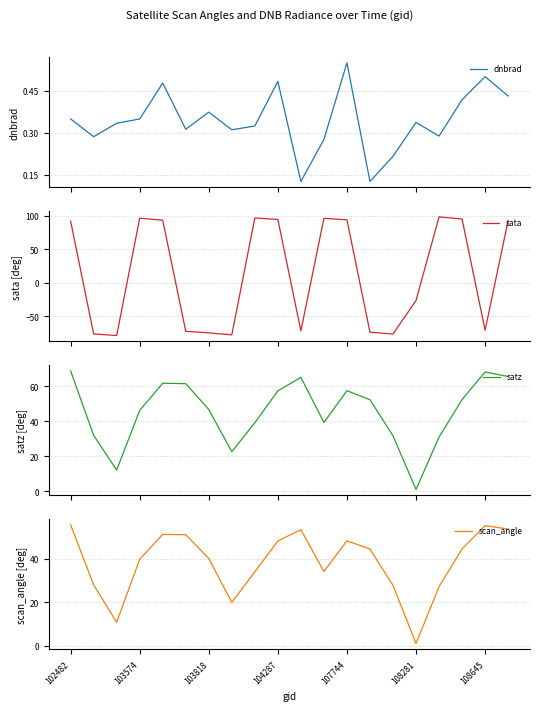

List the series in order of their peak value, lowest first.

dnbrad, scan_angle, satz, sata